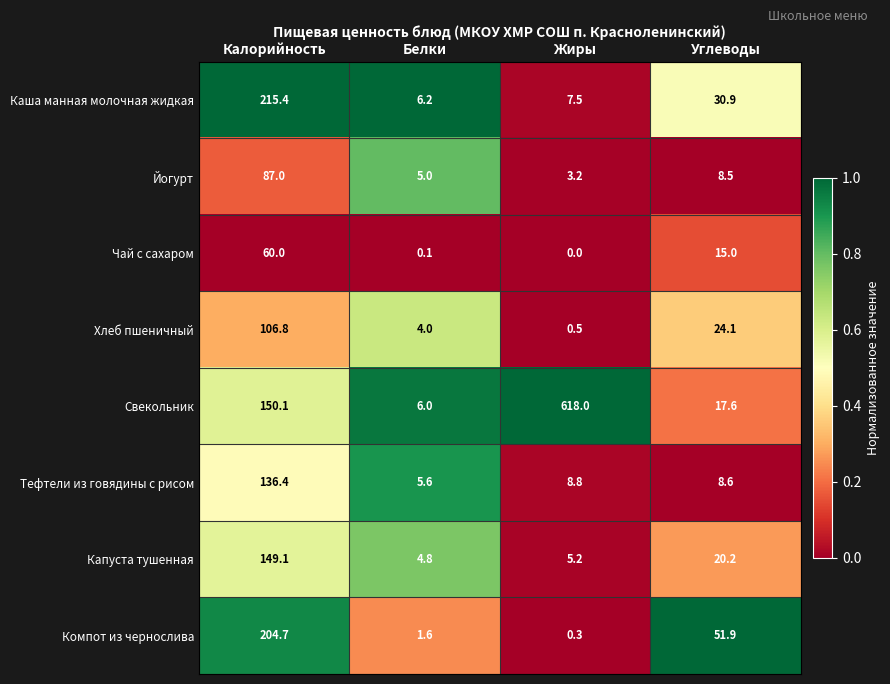

What is the difference between the second highest and second lowest values in the Компот из чернослива series?

50.3